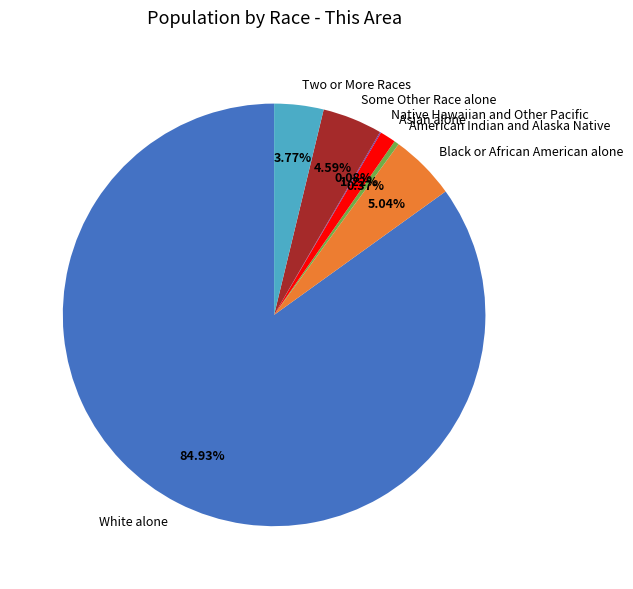

True or false: American Indian and Alaska Native accounts for 0% of the total.

True